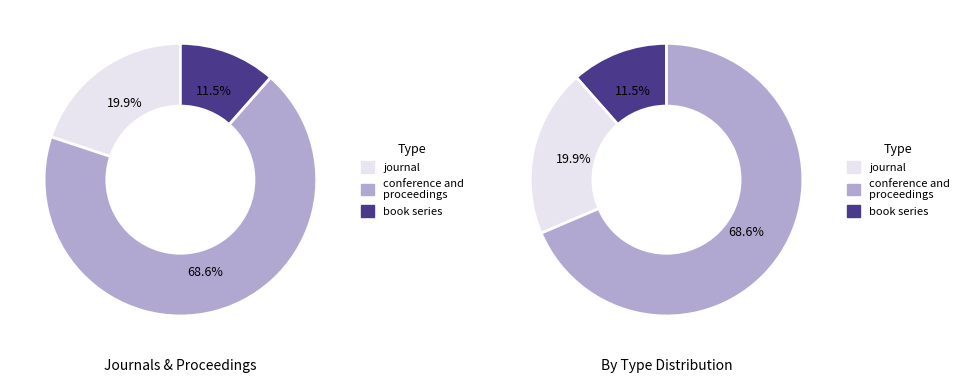

Is there any slice that represents more than half of the pie?

Yes